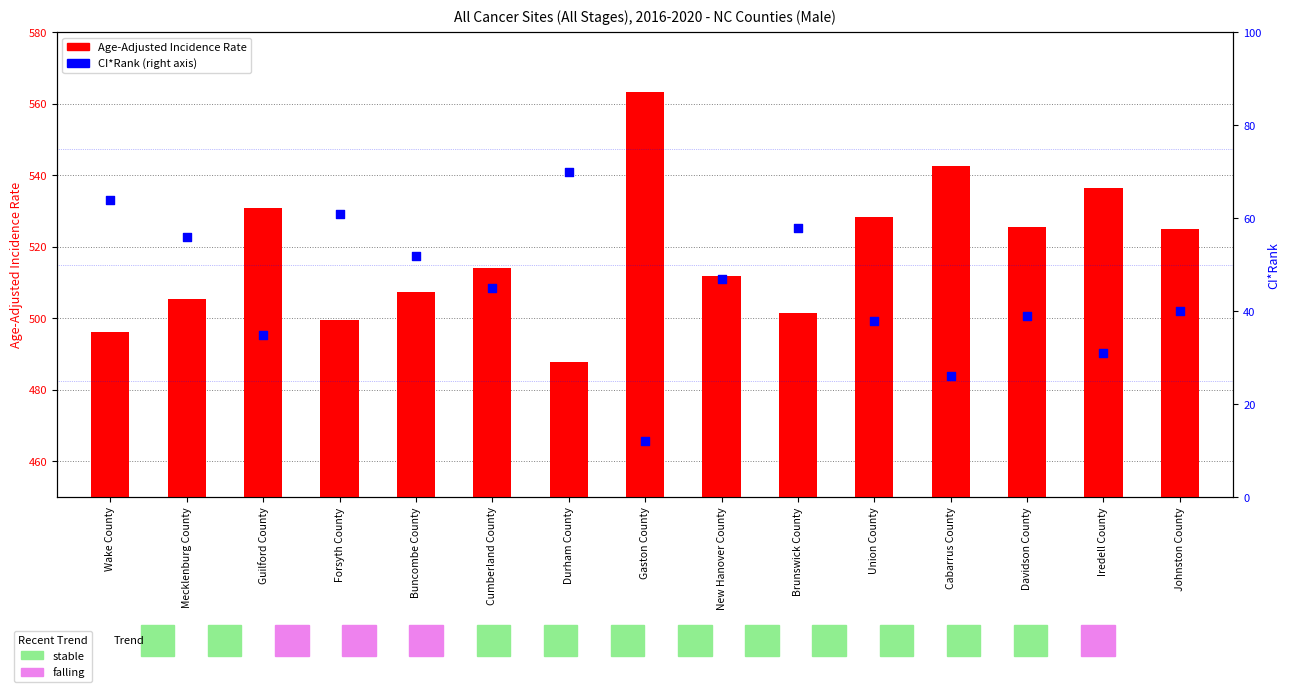

Is the value of Age-Adjusted Incidence Rate at Guilford County greater than the value of CI*Rank at Davidson County?

Yes